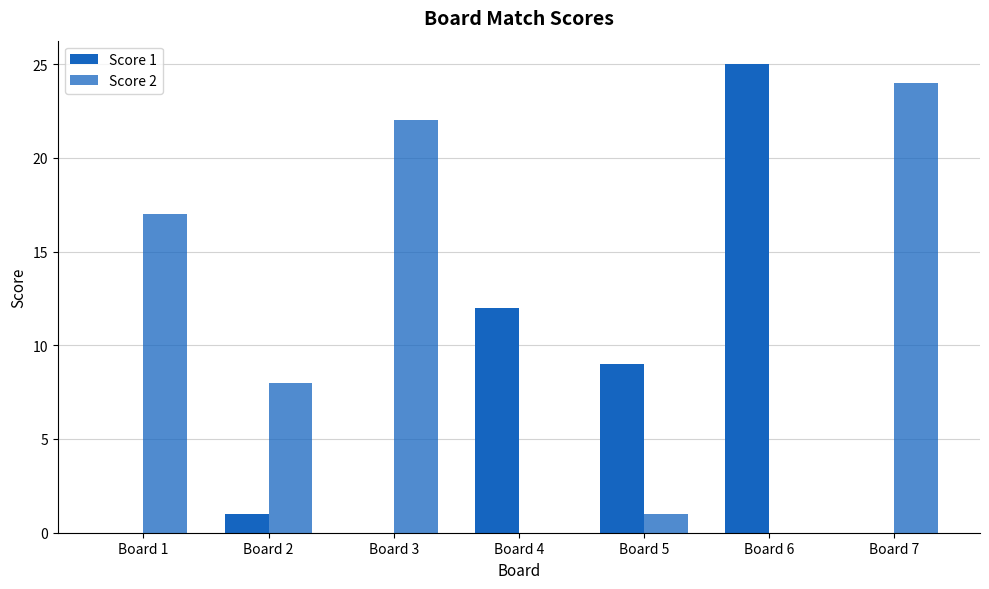

The value of Score 2 at Board 1 is 25. True or false?

False